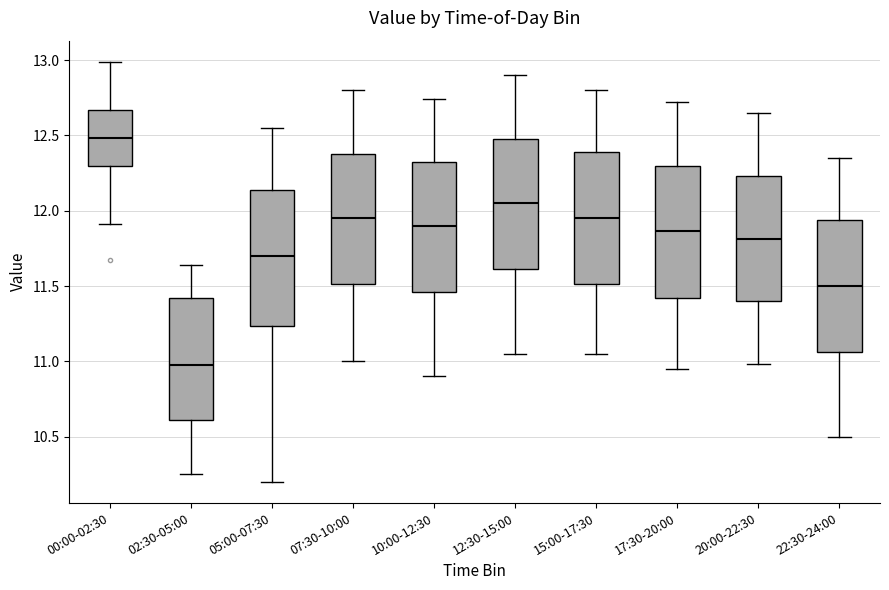

Reading left to right, transcribe this box plot: for each box, give where its median line is, the range the box spans, and where its two whiskers end, as read against the y-axis. The values are not printed on the chart, so give them approximately, as read against the axis.

00:00-02:30: median 12.50, box 12.30 to 12.65, whiskers 11.90 to 13.00
02:30-05:00: median 11.00, box 10.60 to 11.40, whiskers 10.25 to 11.65
05:00-07:30: median 11.70, box 11.25 to 12.15, whiskers 10.20 to 12.55
07:30-10:00: median 11.95, box 11.50 to 12.40, whiskers 11.00 to 12.80
10:00-12:30: median 11.90, box 11.45 to 12.35, whiskers 10.90 to 12.75
12:30-15:00: median 12.05, box 11.60 to 12.50, whiskers 11.05 to 12.90
15:00-17:30: median 11.95, box 11.50 to 12.40, whiskers 11.05 to 12.80
17:30-20:00: median 11.85, box 11.40 to 12.30, whiskers 10.95 to 12.70
20:00-22:30: median 11.80, box 11.40 to 12.25, whiskers 11.00 to 12.65
22:30-24:00: median 11.50, box 11.05 to 11.95, whiskers 10.50 to 12.35